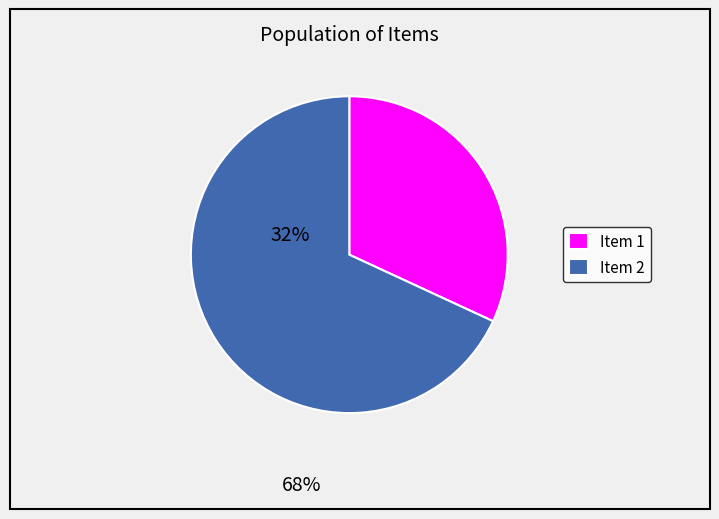

Does any single category account for the majority?

Yes